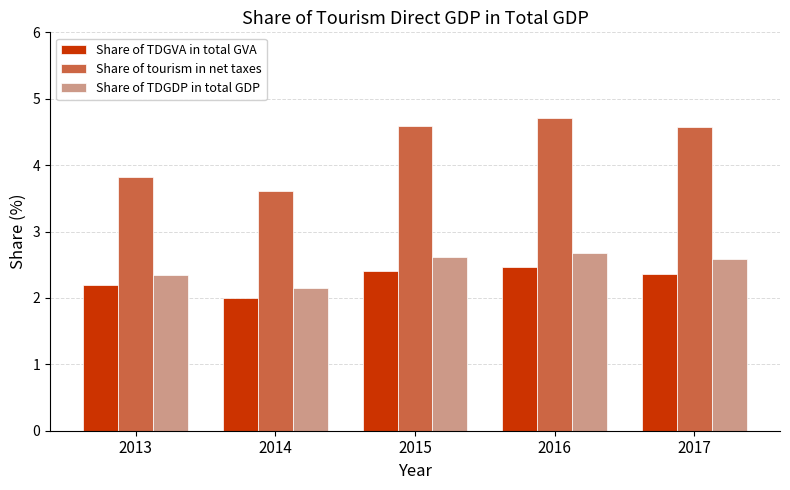

What is the difference between the maximum and minimum values in the Share of TDGDP in total GDP series?

0.5